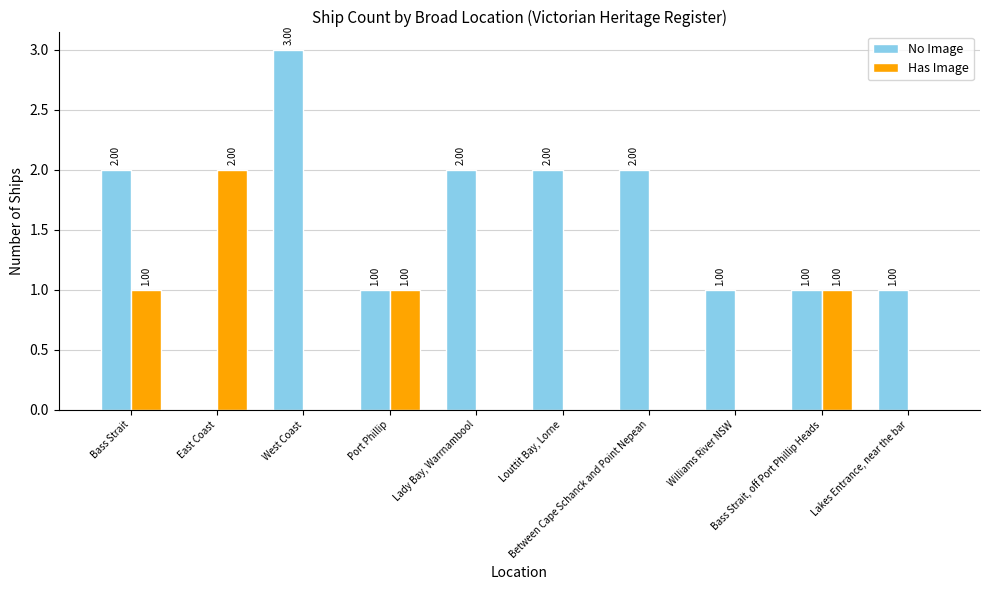

How many positive values does the No Image series have?

9